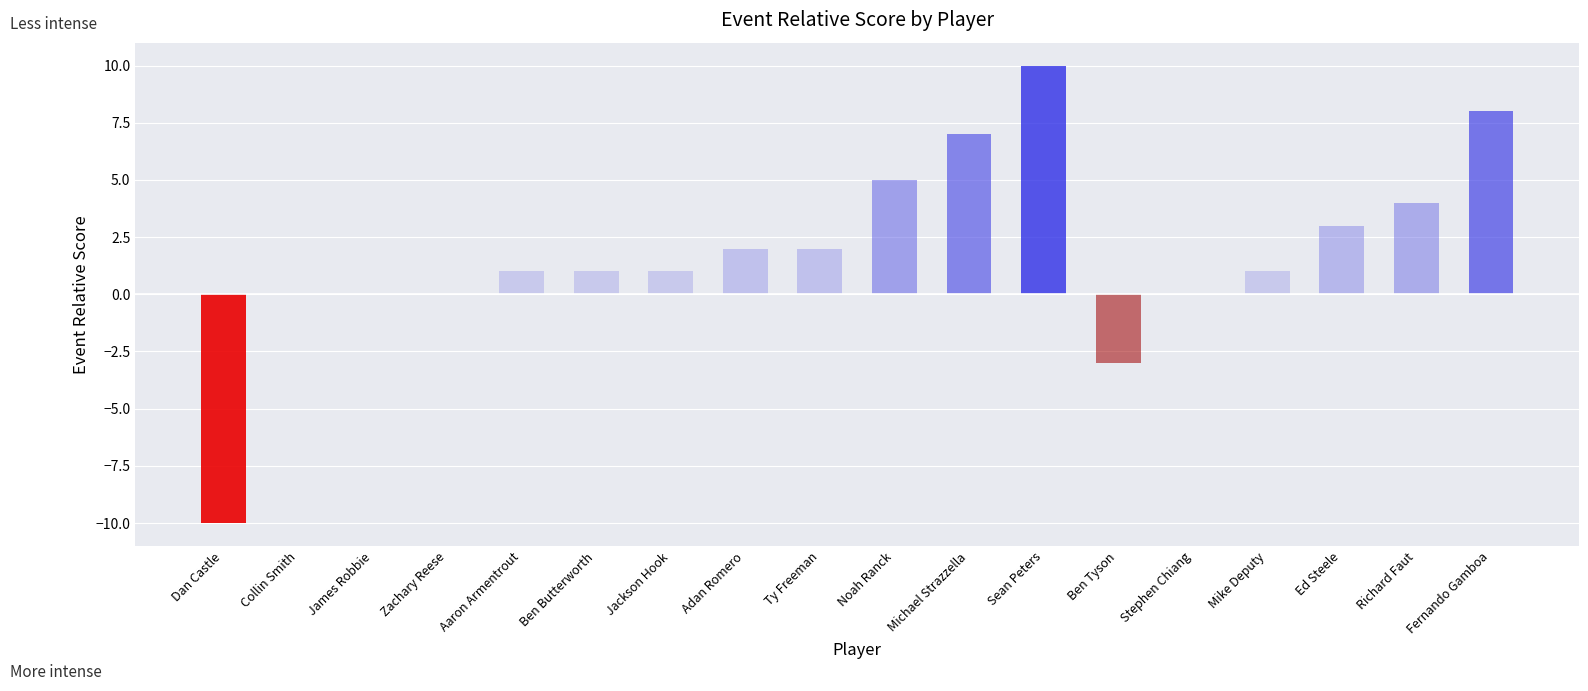

What is the greatest value displayed?

10